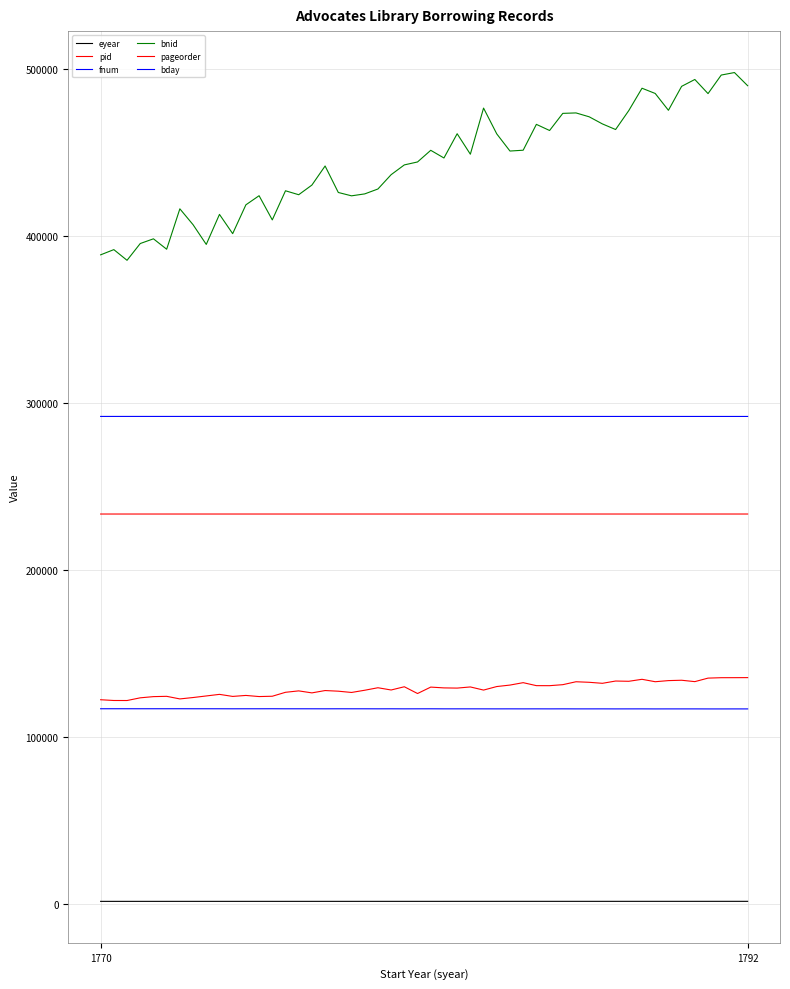

Is this an area chart (filled region under the line)?

No